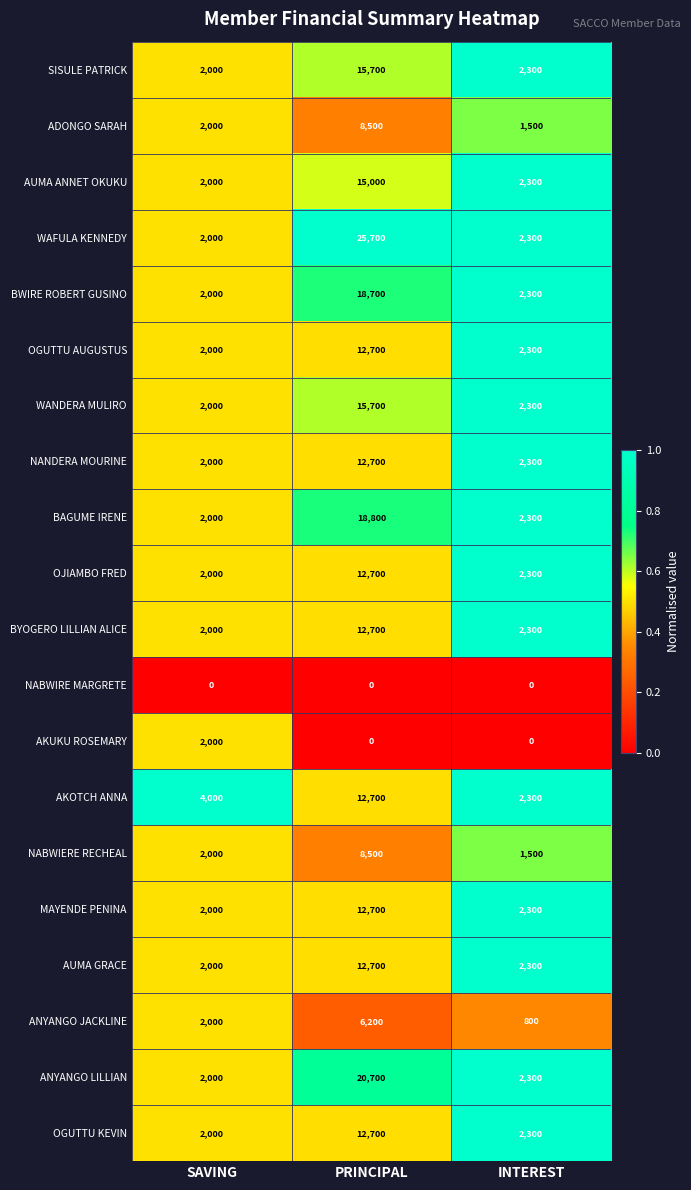

The value of BYOGERO LILLIAN ALICE at PRINCIPAL is 7608. True or false?

False